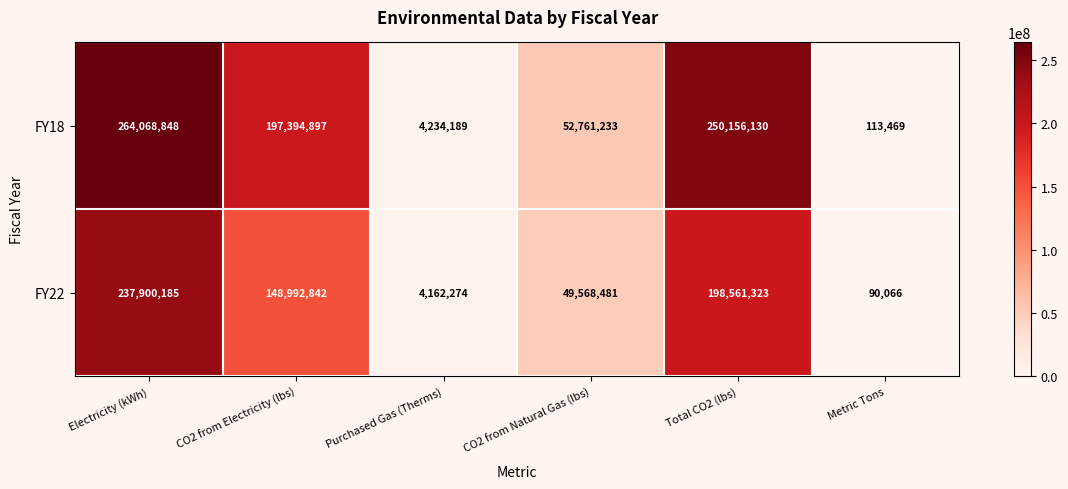

The FY22 series shows 90066 at Metric Tons. True or false?

True